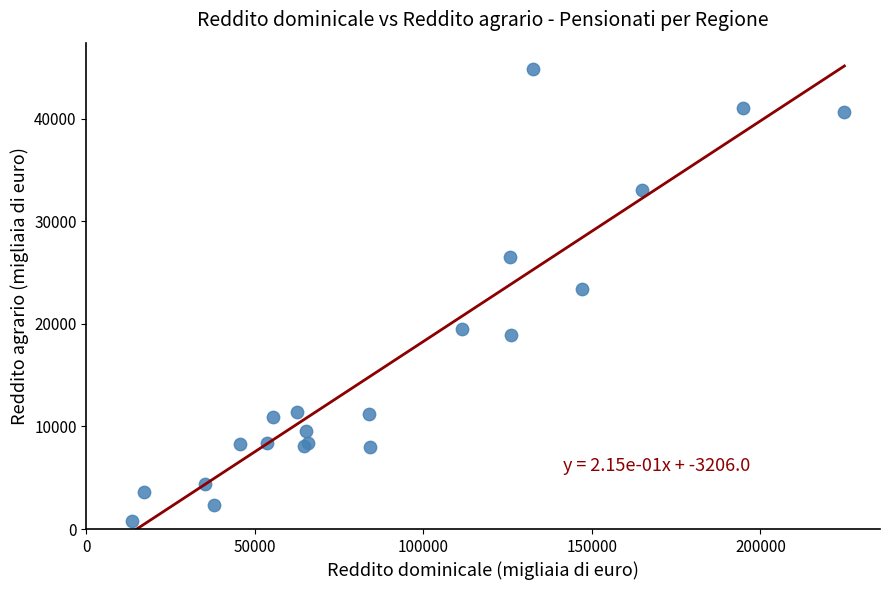

What Y value in the scatter plot is closest to 22834?

23435